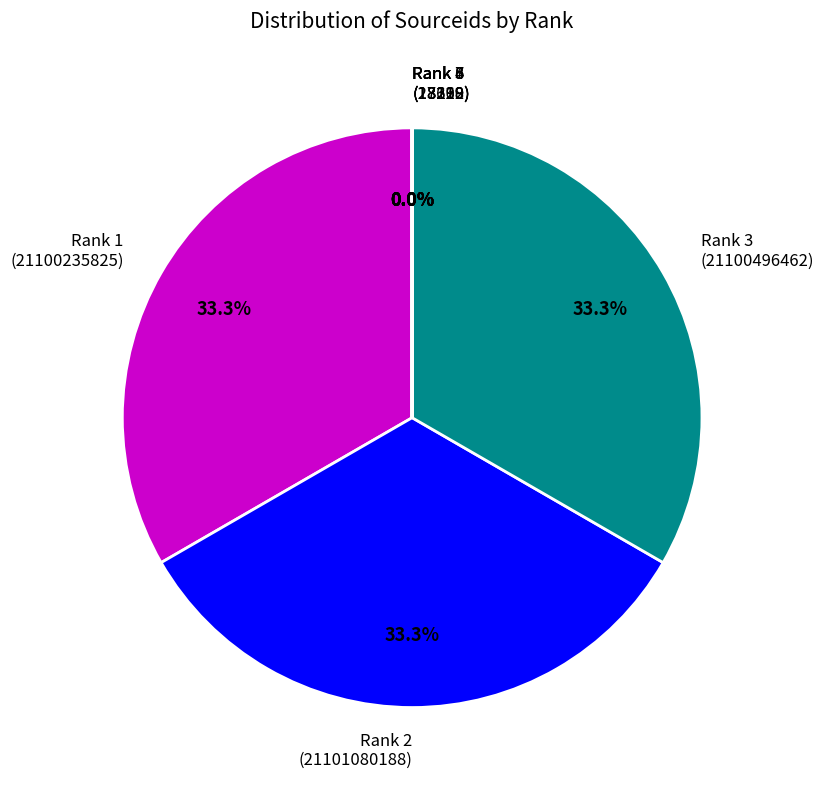

Is there a majority slice in this chart?

No